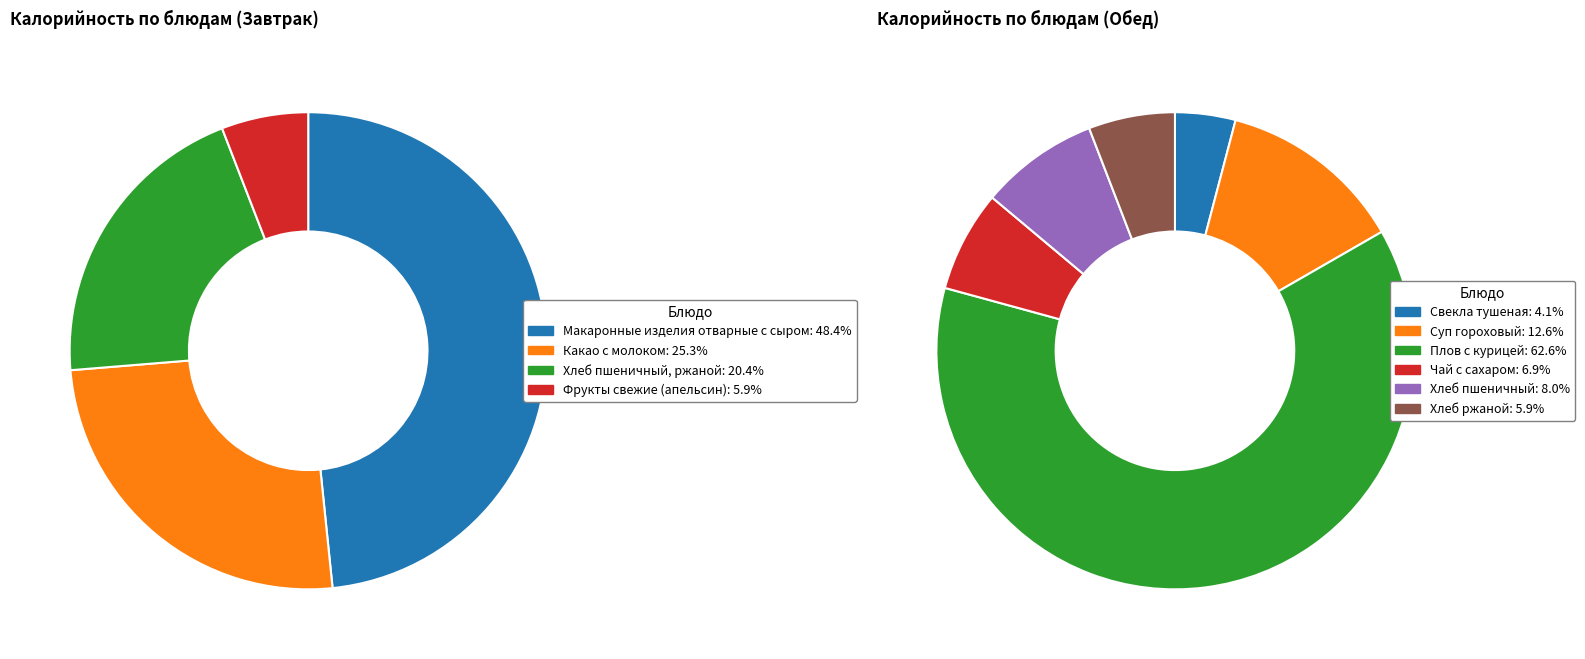

How many slices are in this pie chart?

4